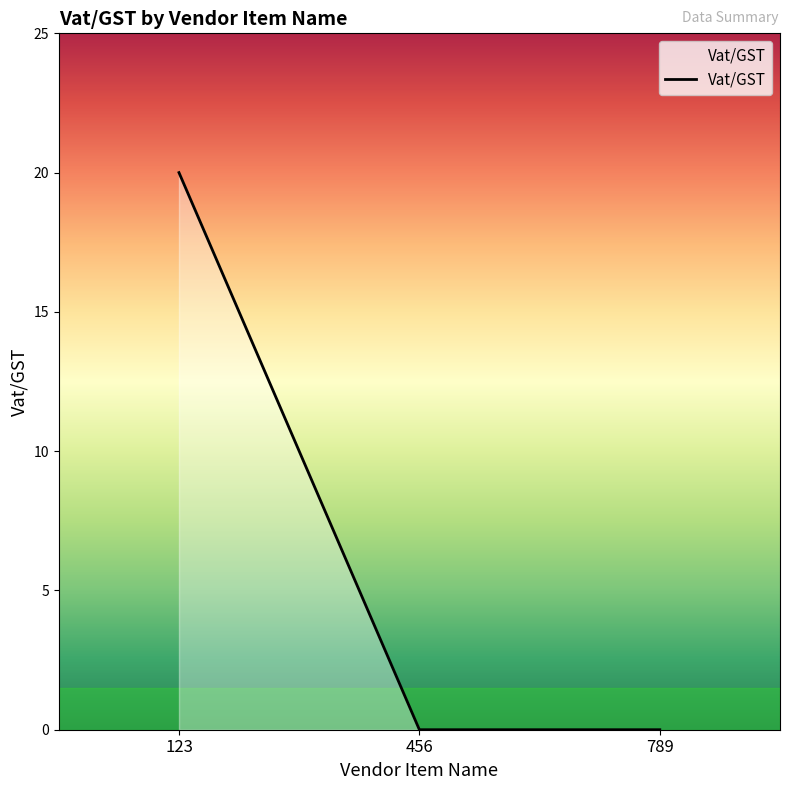

What is the greatest value displayed?

20